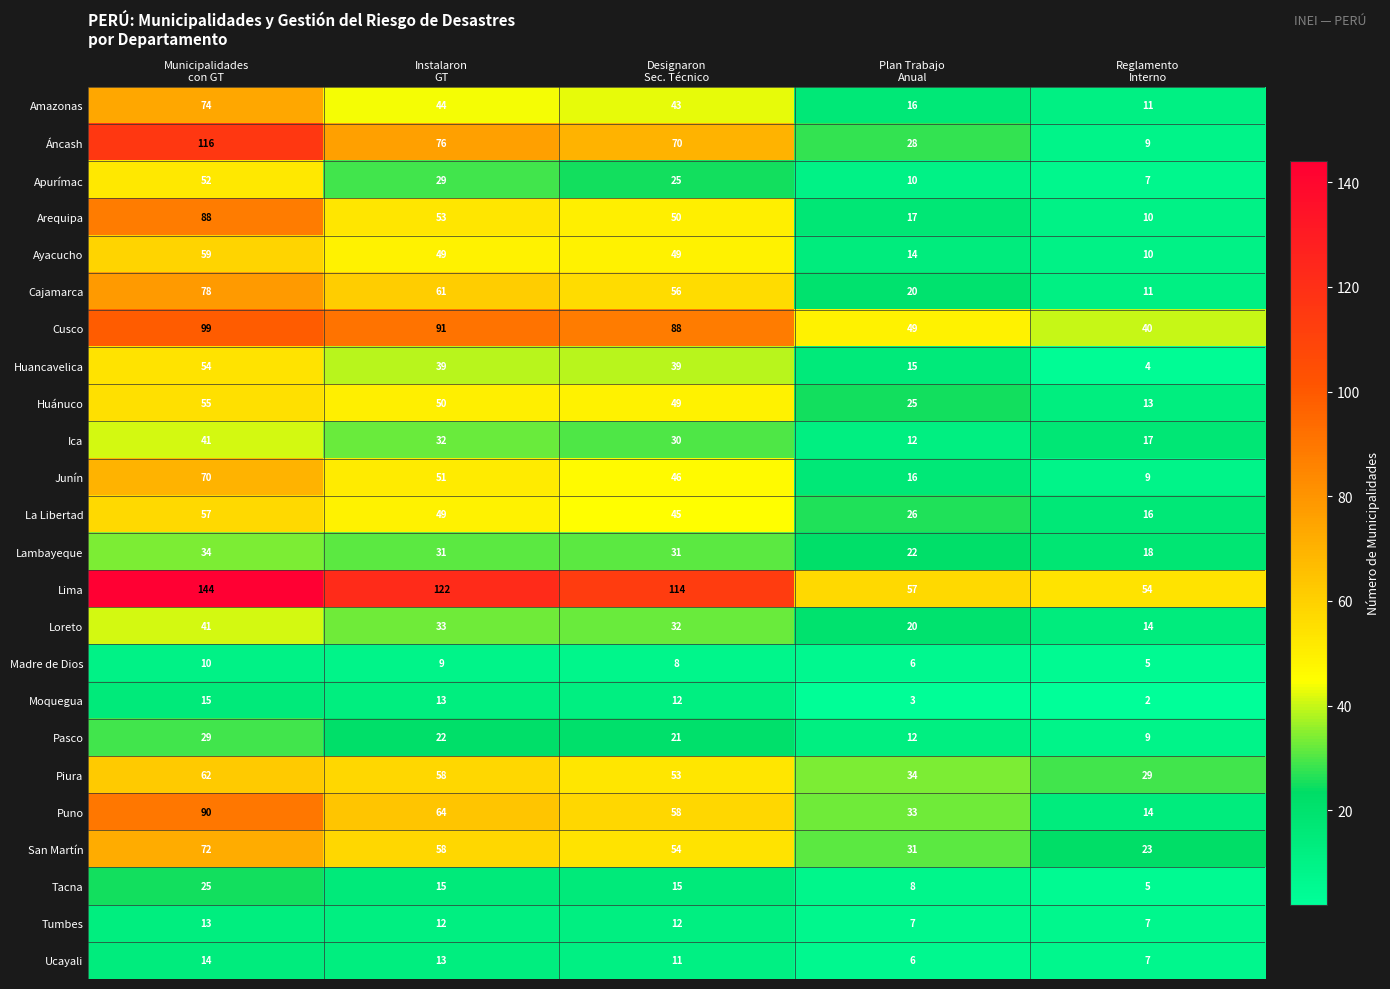

Which series has the largest total across all categories?

Lima